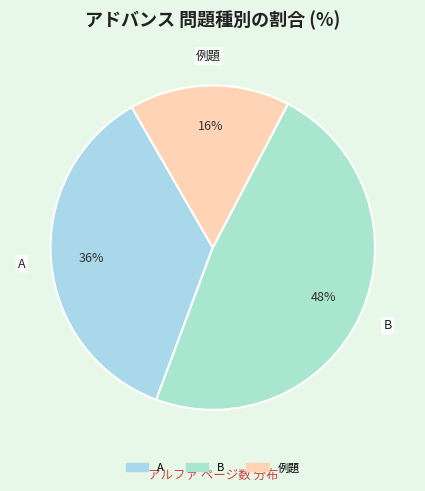

How many segments does this pie chart have?

3